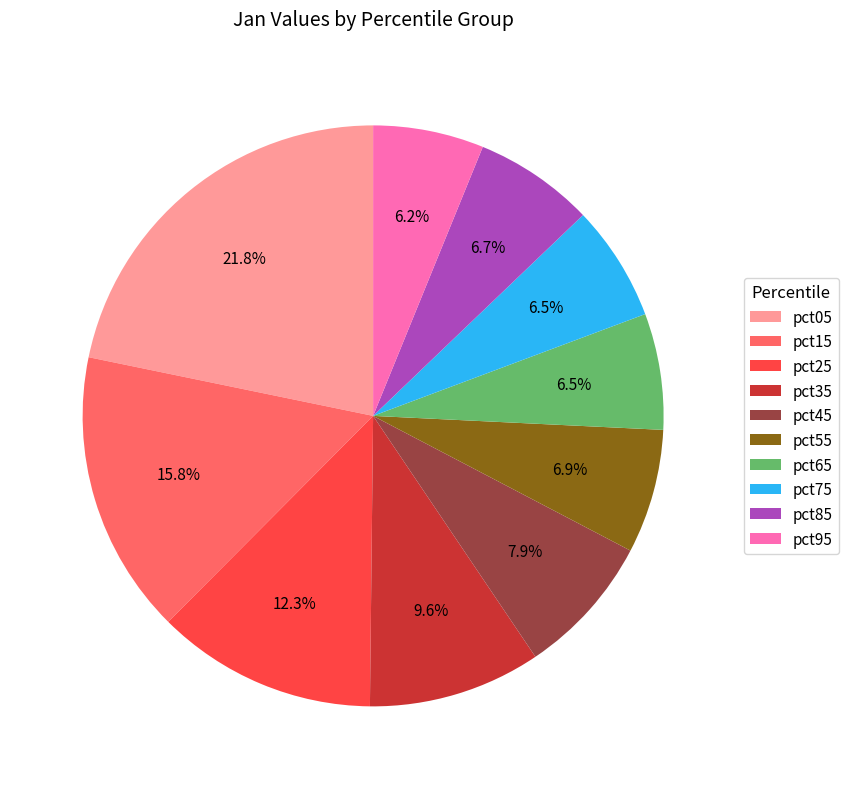

Approximately how many times larger is the value at pct15 compared to pct65?

2.4